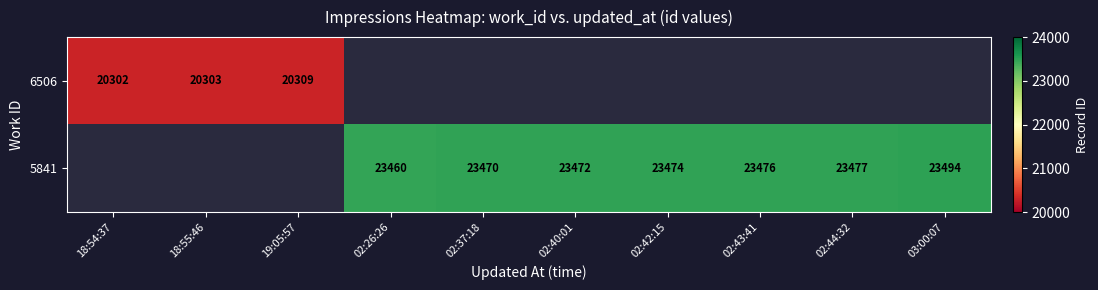

The 5841 series shows 8210 at 02:37:18. True or false?

False